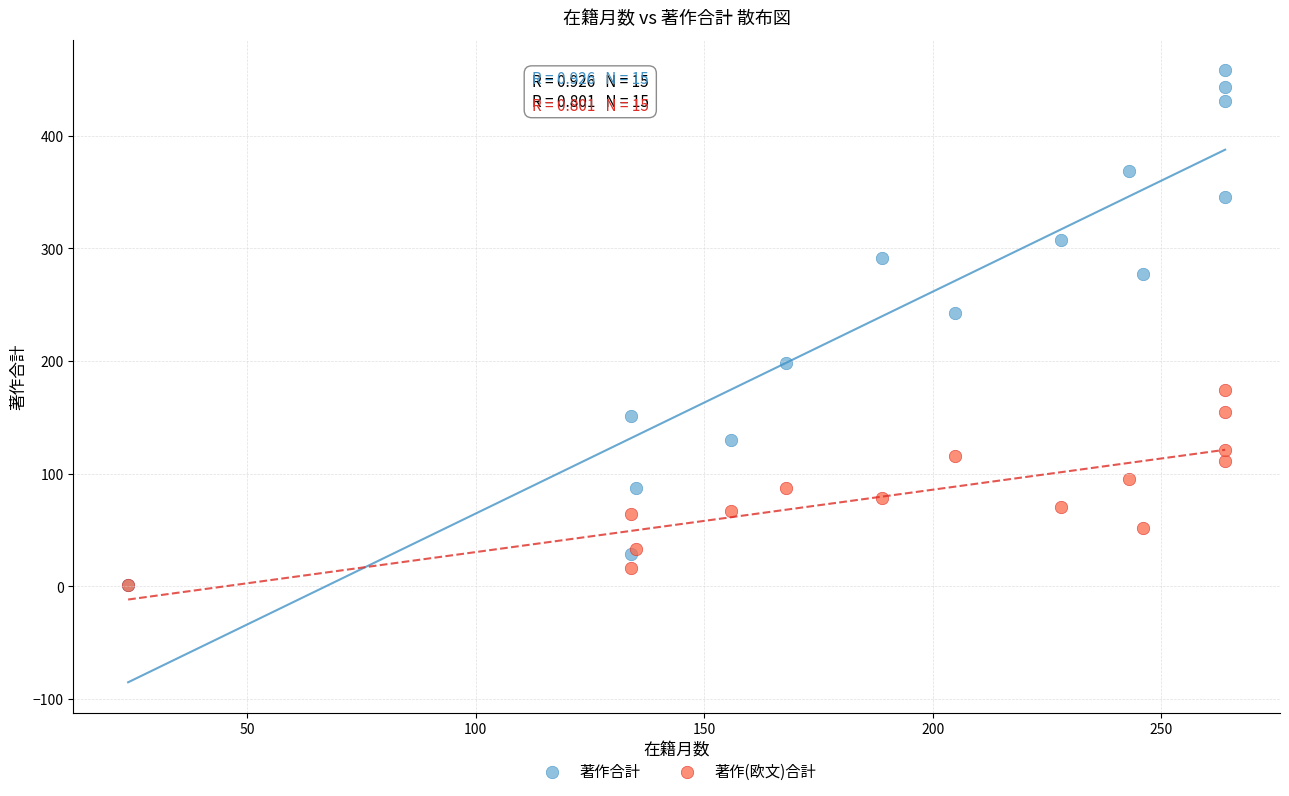

In the 著作合計 series, what Y value is closest to 229?

243